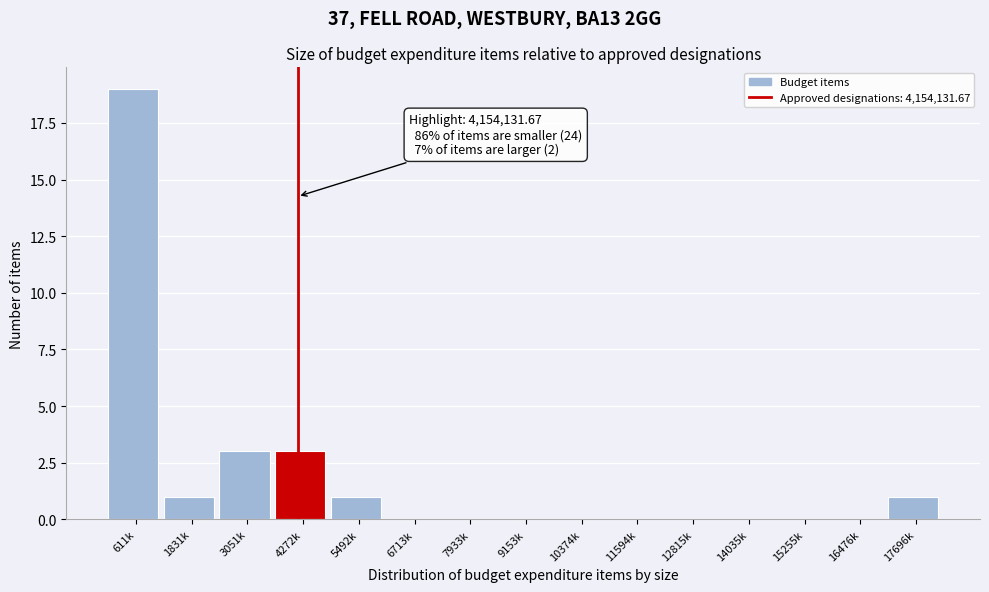

Reading right to left, what are all the values shown in this chart?

17696k=1	16476k=0	15255k=0	14035k=0	12815k=0	11594k=0	10374k=0	9153k=0	7933k=0	6713k=0	5492k=1	4272k=3	3051k=3	1831k=1	611k=19